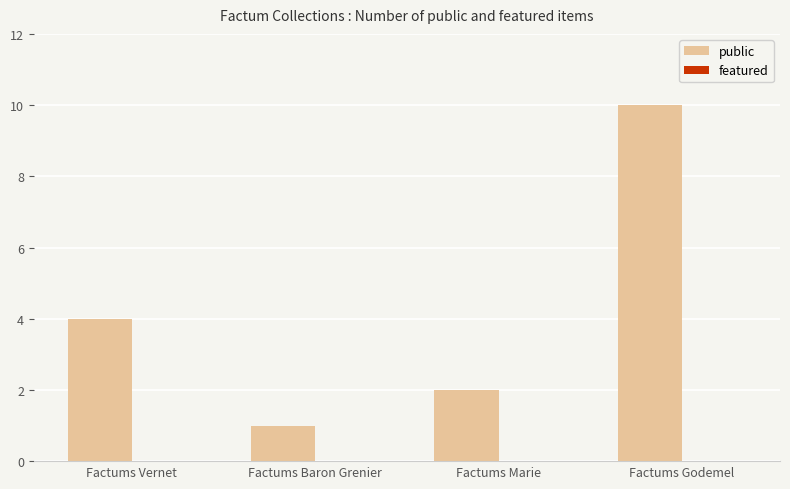

Read the value at Factums Godemel.

10